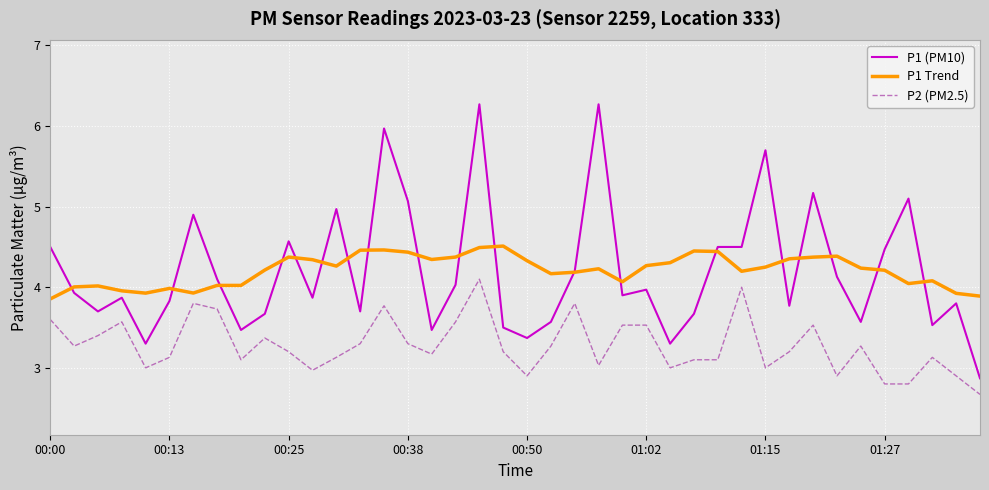

What is the highest value of the P2 (PM2.5) series?

4.1